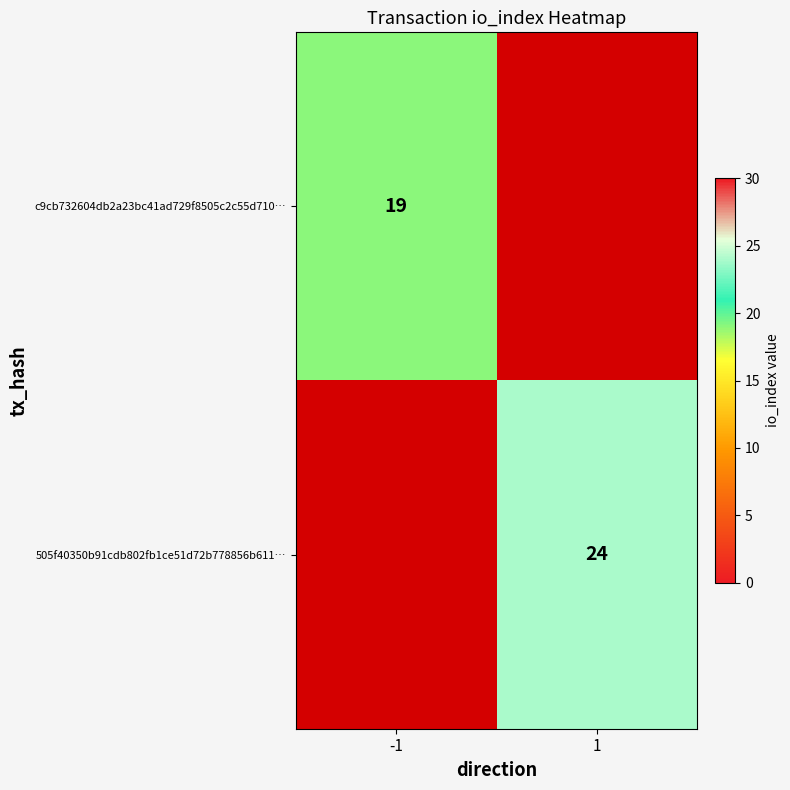

Which category has the highest value across all series?

1